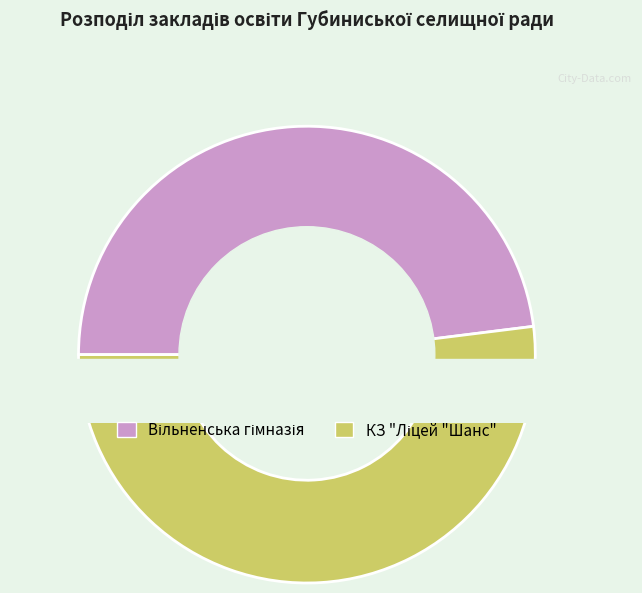

Rank the categories by value from highest to lowest.

КЗ "Ліцей "Шанс", Вільненська гімназія